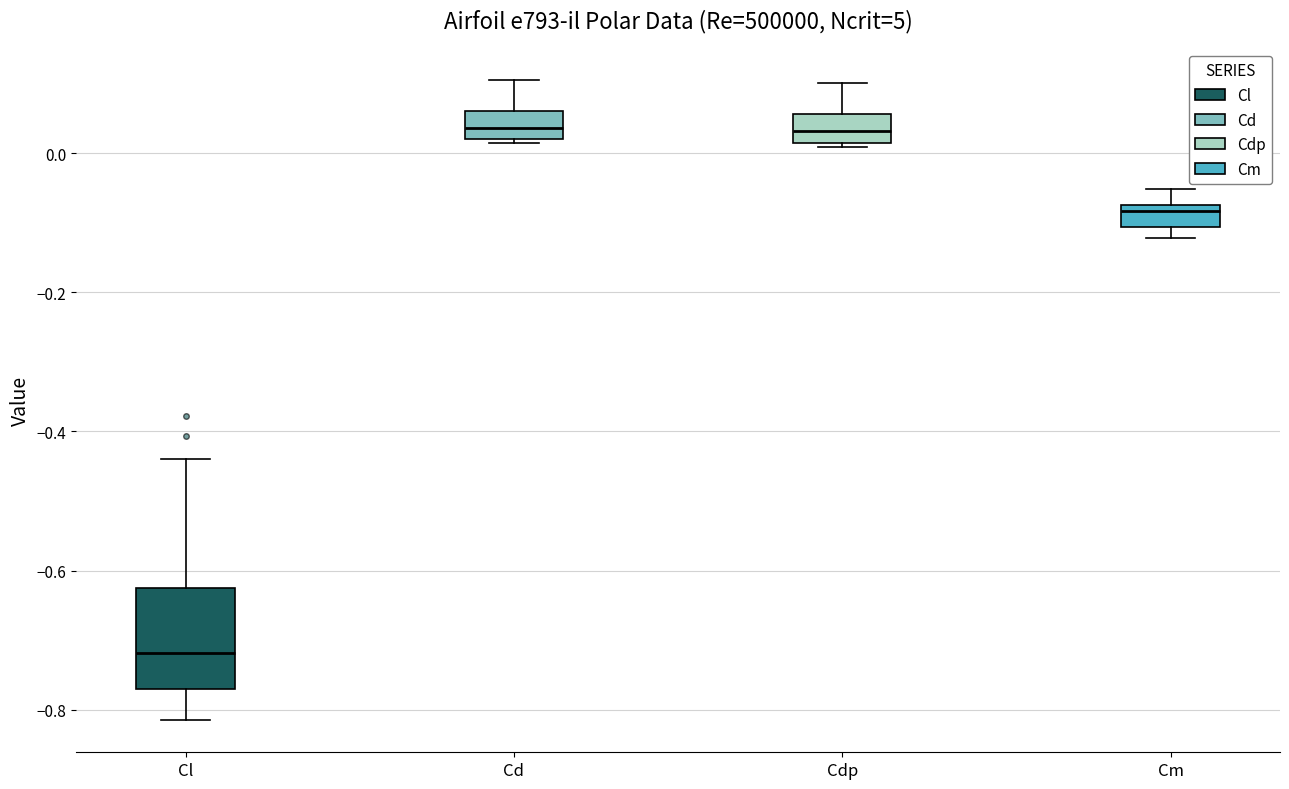

Comparing the boxes themselves (not the whiskers), which one is the tallest?

Cl